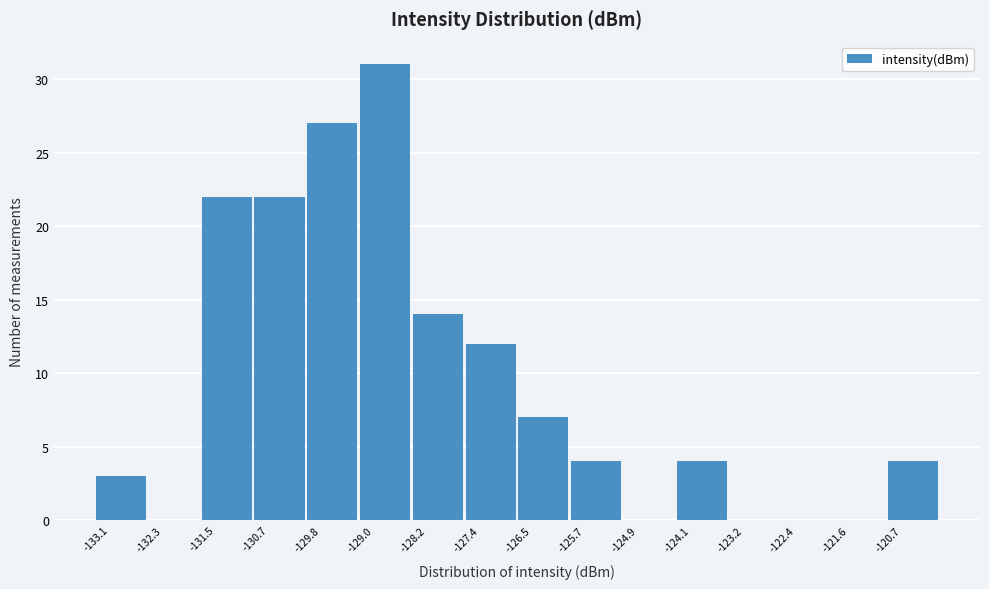

Reading left to right, list every bar in this chart as the range it spans on the x-axis followed by its height. Neither the bar edges nor the heights are printed on the chart, so give them approximately, as read against the axes.

-133.1 to -132.3: 3
-132.3 to -131.5: 0
-131.5 to -130.7: 22
-130.7 to -129.8: 22
-129.8 to -129.0: 27
-129.0 to -128.2: 31
-128.2 to -127.4: 14
-127.4 to -126.5: 12
-126.5 to -125.7: 7
-125.7 to -124.9: 4
-124.9 to -124.1: 0
-124.1 to -123.2: 4
-123.2 to -122.4: 0
-122.4 to -121.6: 0
-121.6 to -120.7: 0
-120.7 to -119.9: 4